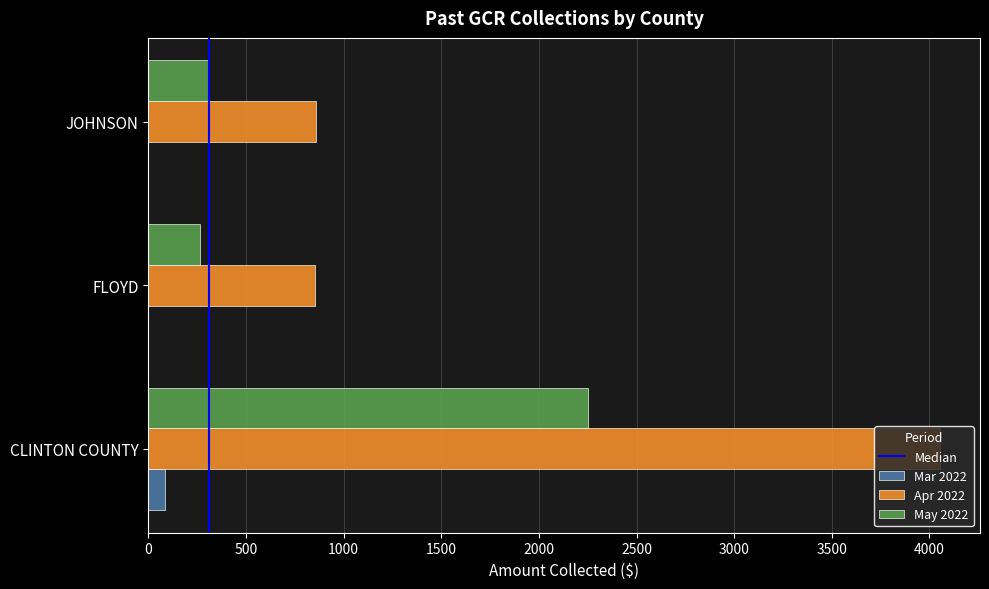

What is the spread (max minus min) of values at JOHNSON?

858.4